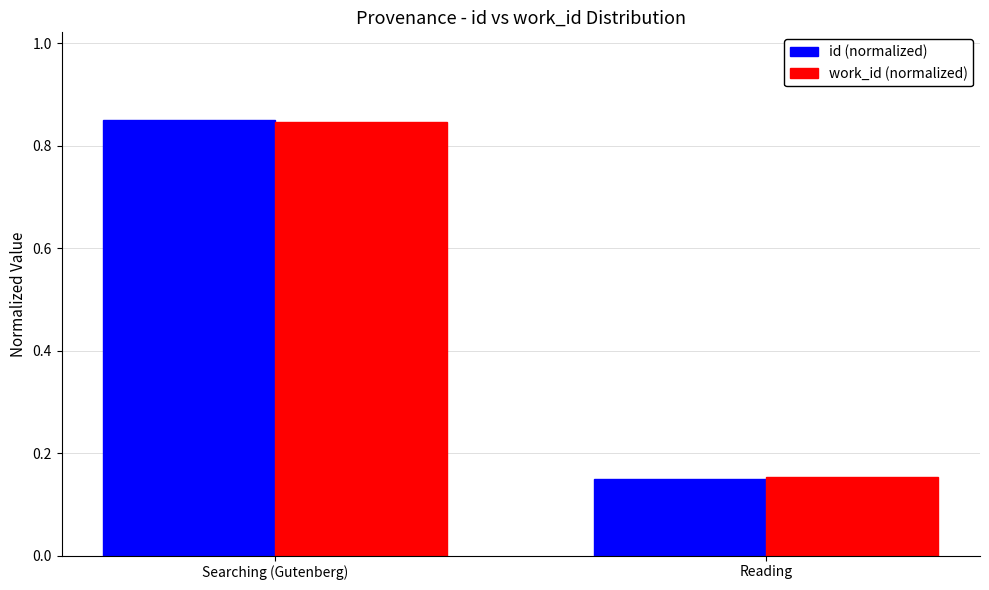

At which category is the sum across all series the highest?

Searching (Gutenberg)